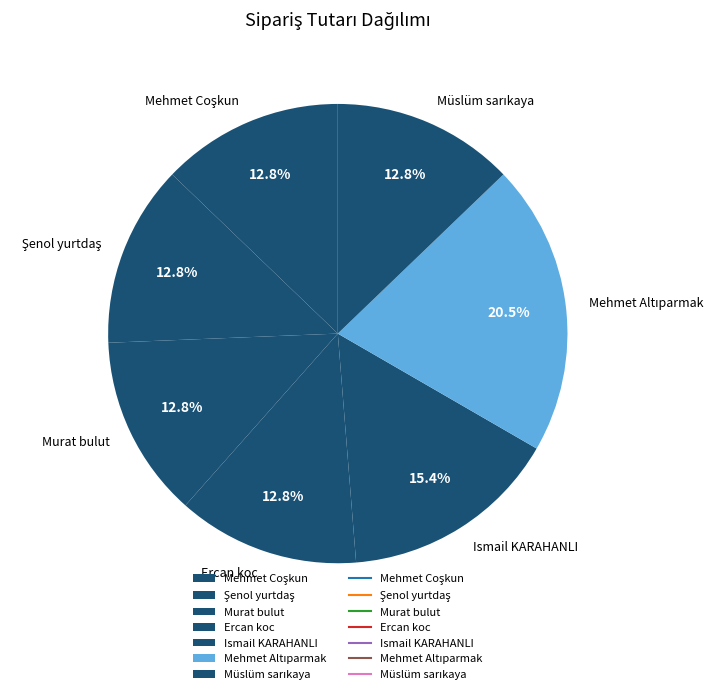

Does Ercan koc represent more than half of the total?

No